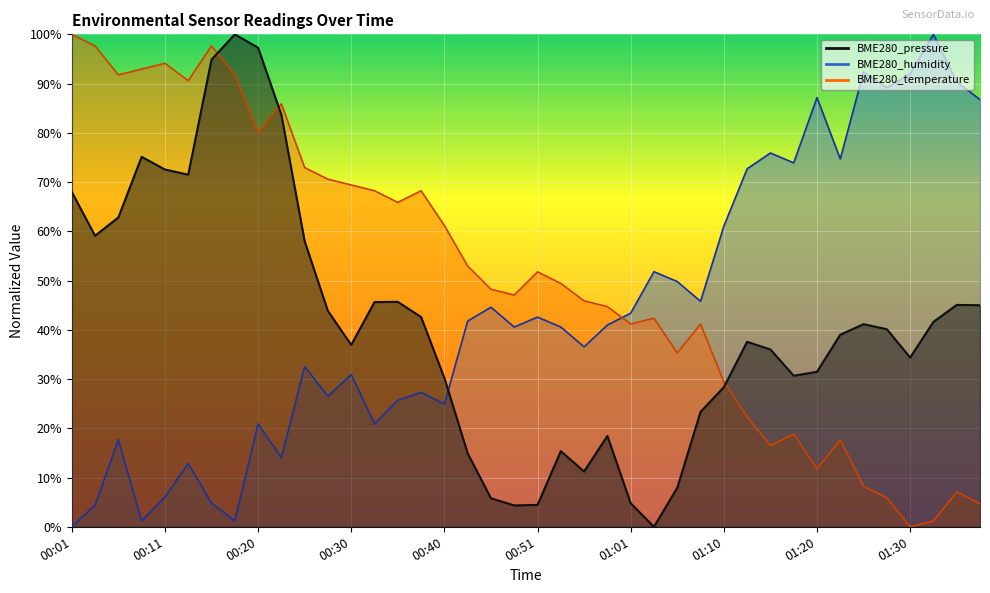

How many categories are shown in the chart?

40